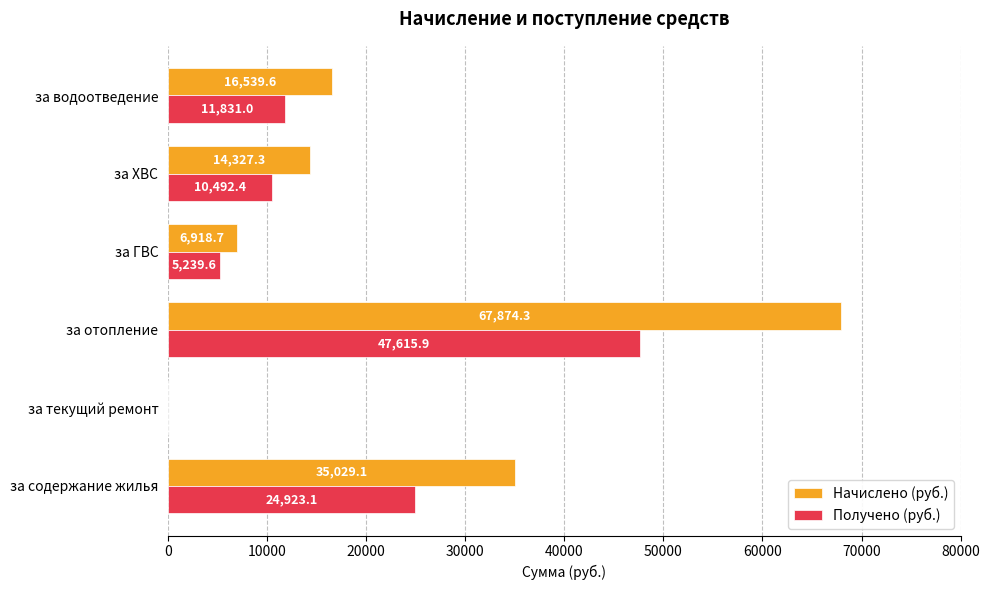

What is the sum of the Получено (руб.) values at за отопление and за ХВС?

58108.3